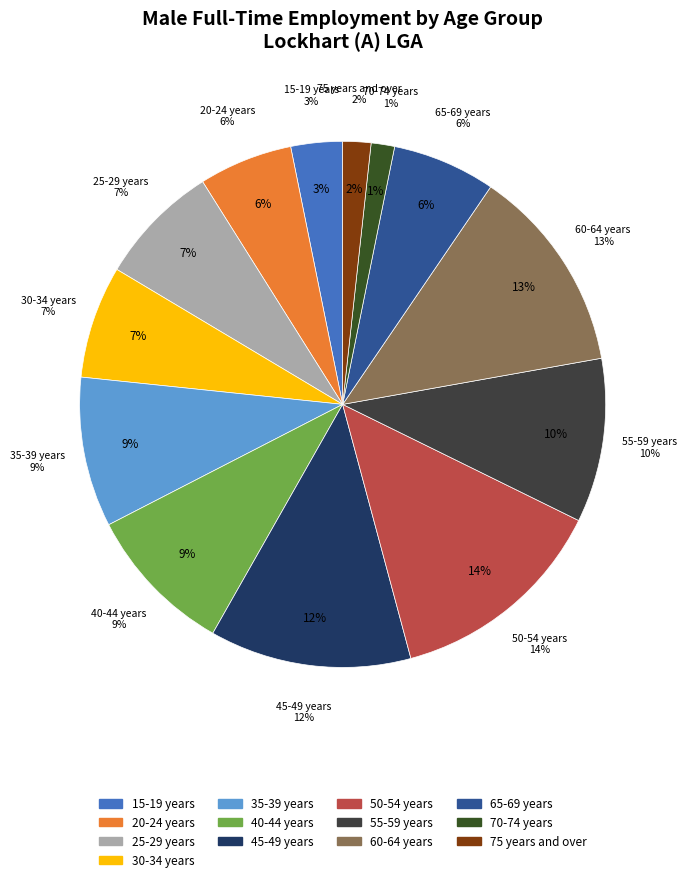

Is there any slice that represents more than half of the pie?

No